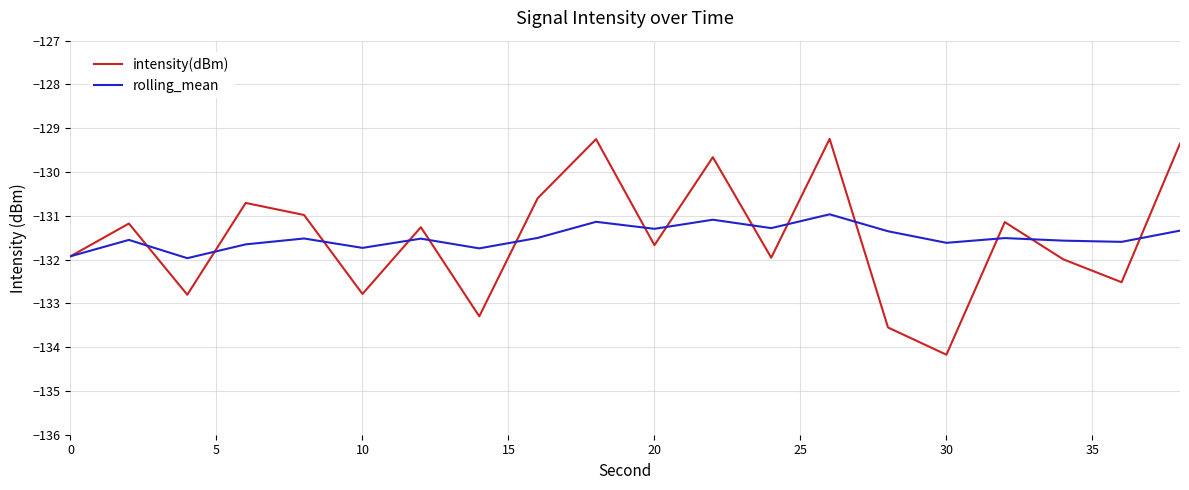

Which series has the widest spread of values?

intensity(dBm)